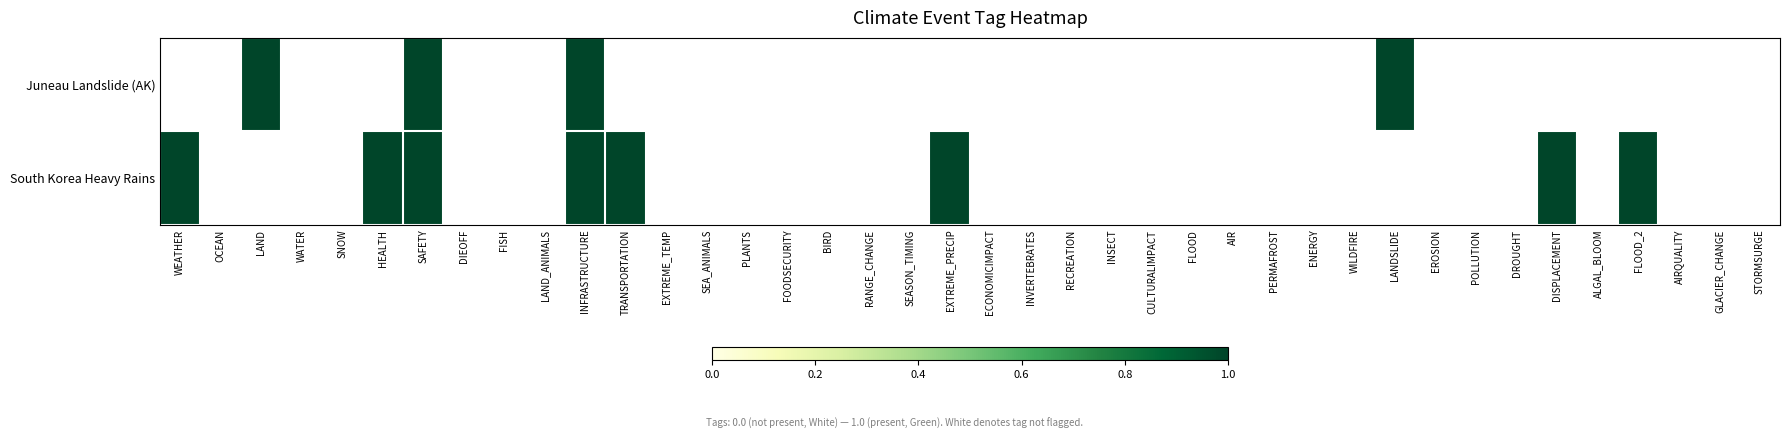

Which series has the widest spread of values?

South Korea Heavy Rains